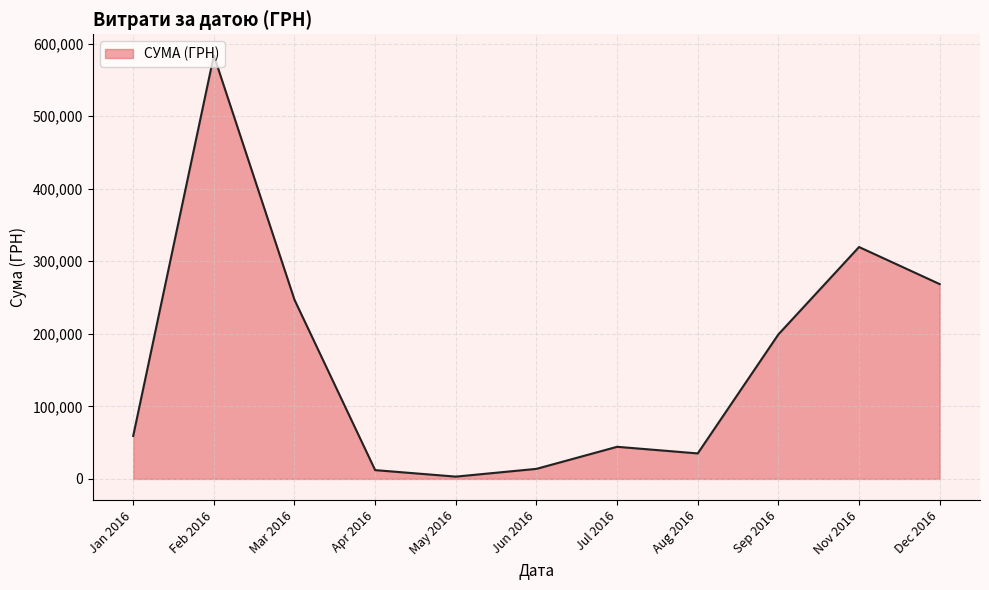

What is the difference between the values at Jun 2016 and Nov 2016?

305732.7